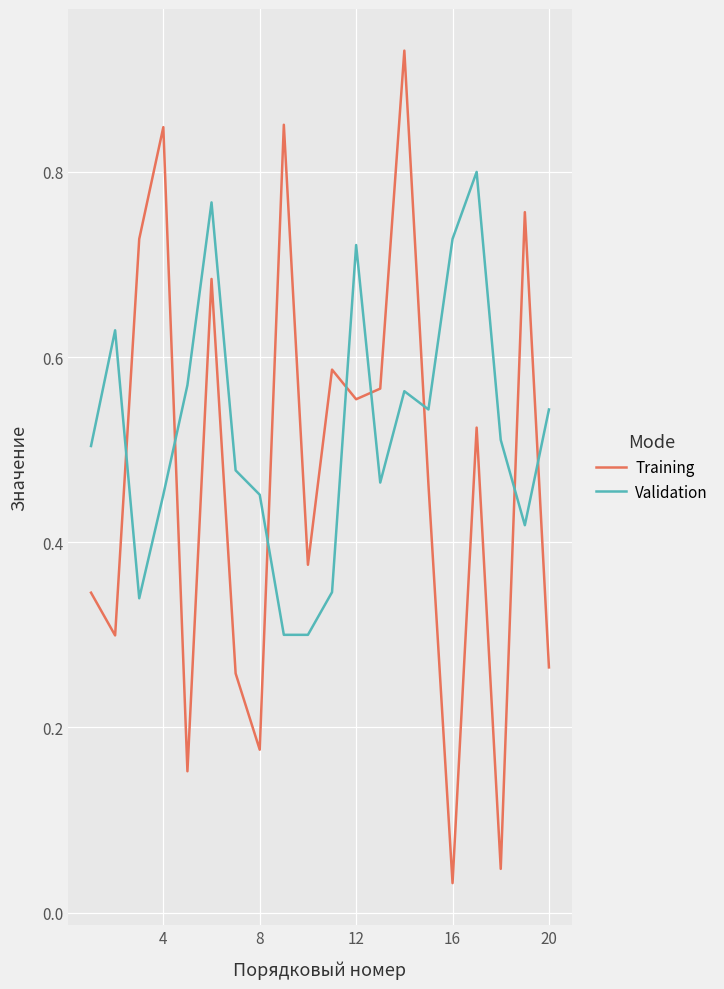

Which series has the widest spread of values?

Training